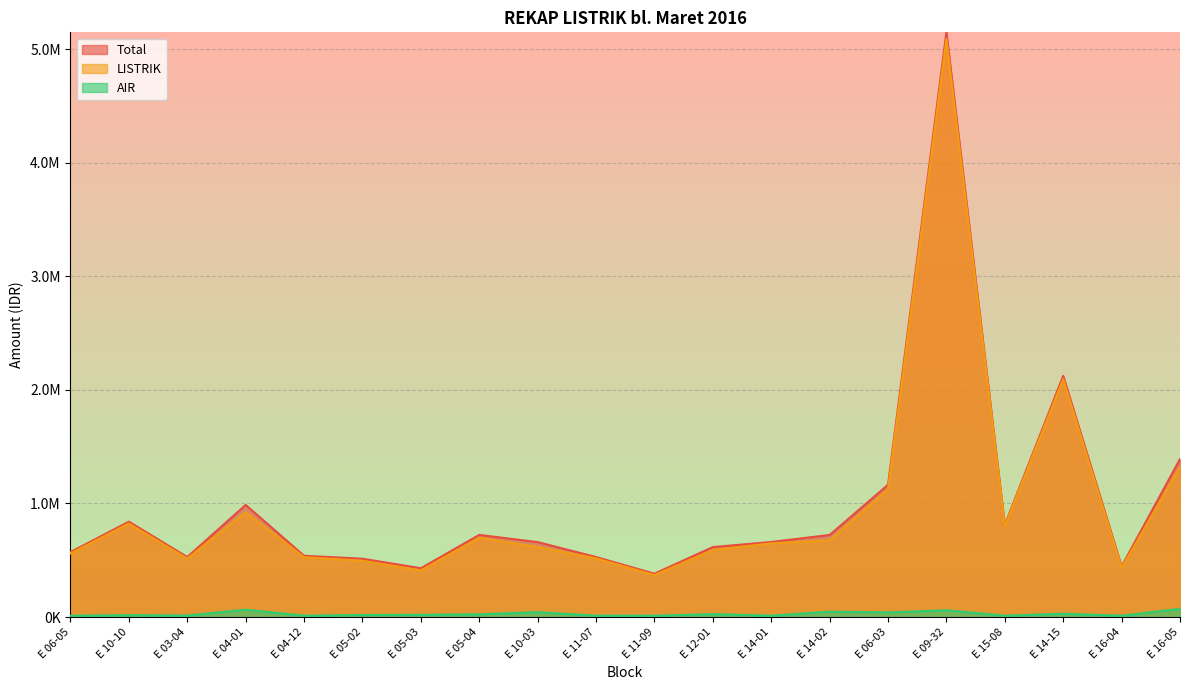

Reading left to right, list all the values displayed in this chart.

Total: E 06-05=571775	E 10-10=840110	E 03-04=528605	E 04-01=987222	E 04-12=539669	E 05-02=513562	E 05-03=429909	E 05-04=723370	E 10-03=660009	E 11-07=528501	E 11-09=381927	E 12-01=615987	E 14-01=661116	E 14-02=722639	E 06-03=1164738	E 09-32=5149129	E 15-08=811878	E 14-15=2124319	E 16-04=446140	E 16-05=1391171
LISTRIK: E 06-05=559775	E 10-10=823610	E 03-04=515105	E 04-01=922722	E 04-12=527669	E 05-02=495562	E 05-03=410409	E 05-04=699370	E 10-03=617009	E 11-07=516501	E 11-09=369927	E 12-01=590487	E 14-01=649116	E 14-02=675639	E 06-03=1123738	E 09-32=5089629	E 15-08=799878	E 14-15=2095319	E 16-04=434140	E 16-05=1319171
AIR: E 06-05=12000	E 10-10=16500	E 03-04=13500	E 04-01=64500	E 04-12=12000	E 05-02=18000	E 05-03=19500	E 05-04=24000	E 10-03=43000	E 11-07=12000	E 11-09=12000	E 12-01=25500	E 14-01=12000	E 14-02=47000	E 06-03=41000	E 09-32=59500	E 15-08=12000	E 14-15=29000	E 16-04=12000	E 16-05=72000